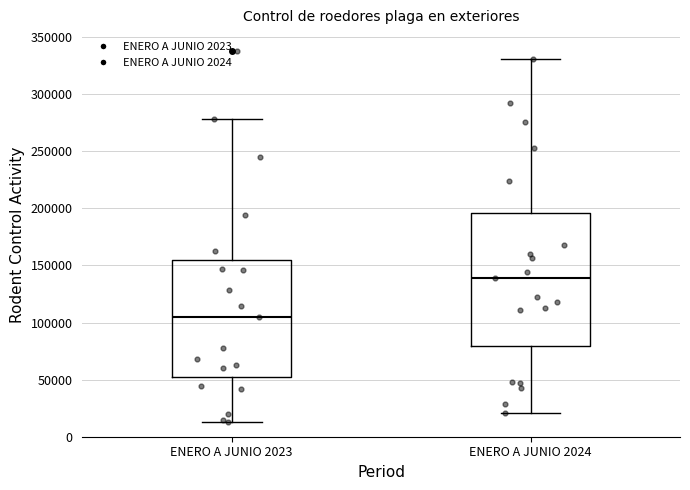

Which box has the lowest median line?

ENERO A JUNIO 2023